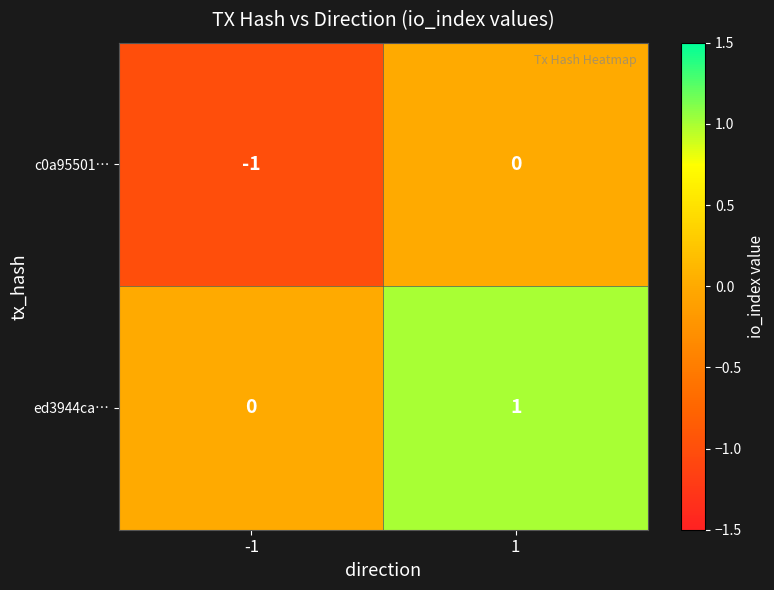

Reading left to right, transcribe all the data shown in this chart.

c0a95501…: -1=-1	1=0
ed3944ca…: -1=0	1=1